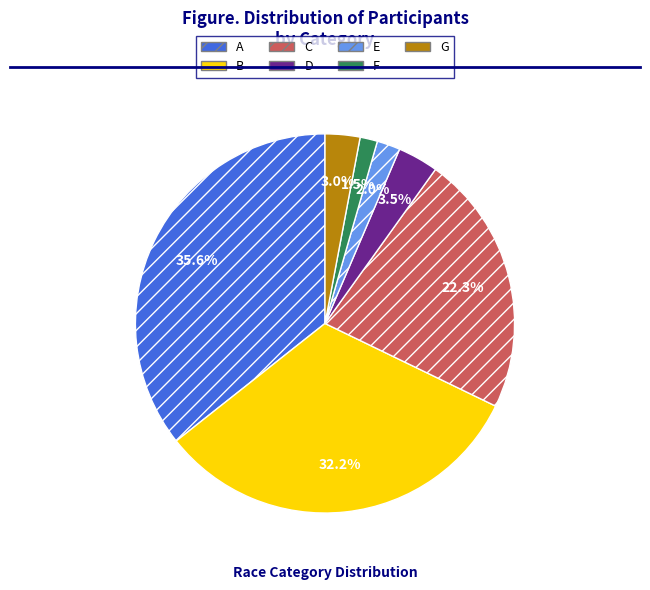

What is the largest slice in the pie chart?

A